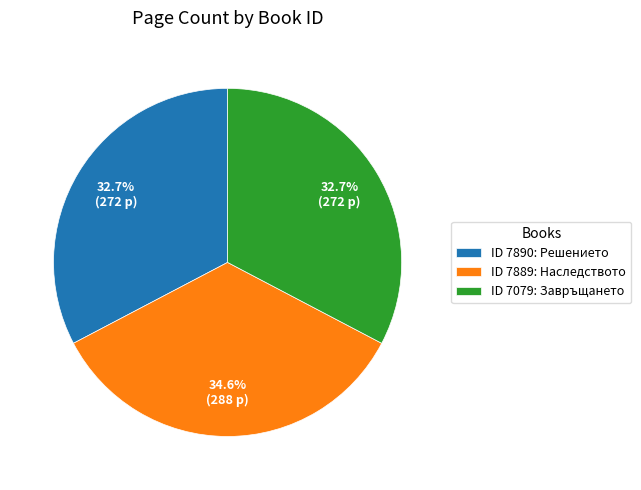

Which category has the biggest portion of the pie?

ID 7889: Наследството